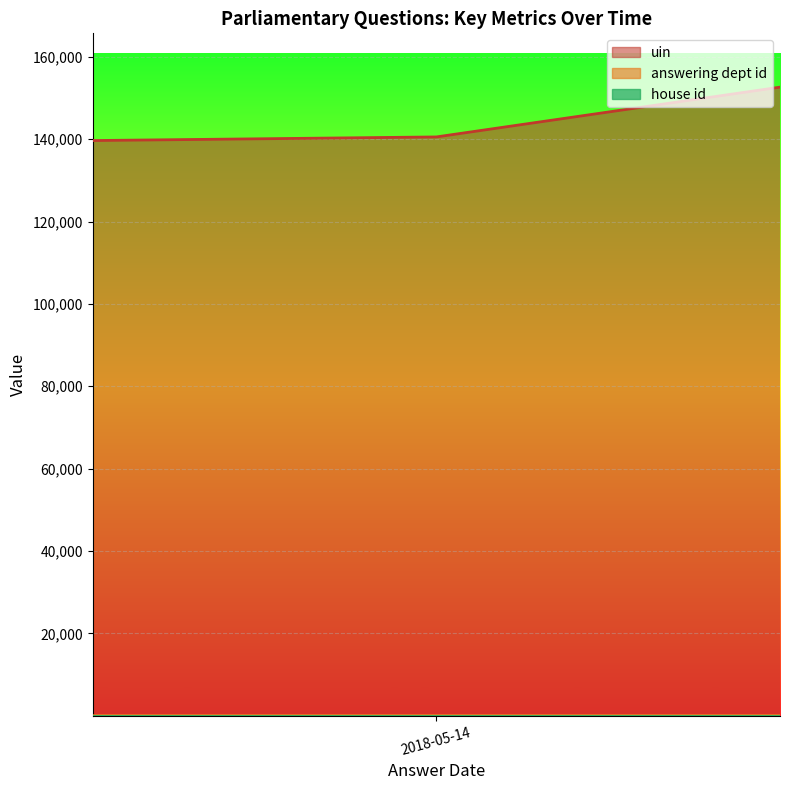

The house id series shows 1 at 2018-07-04. True or false?

False